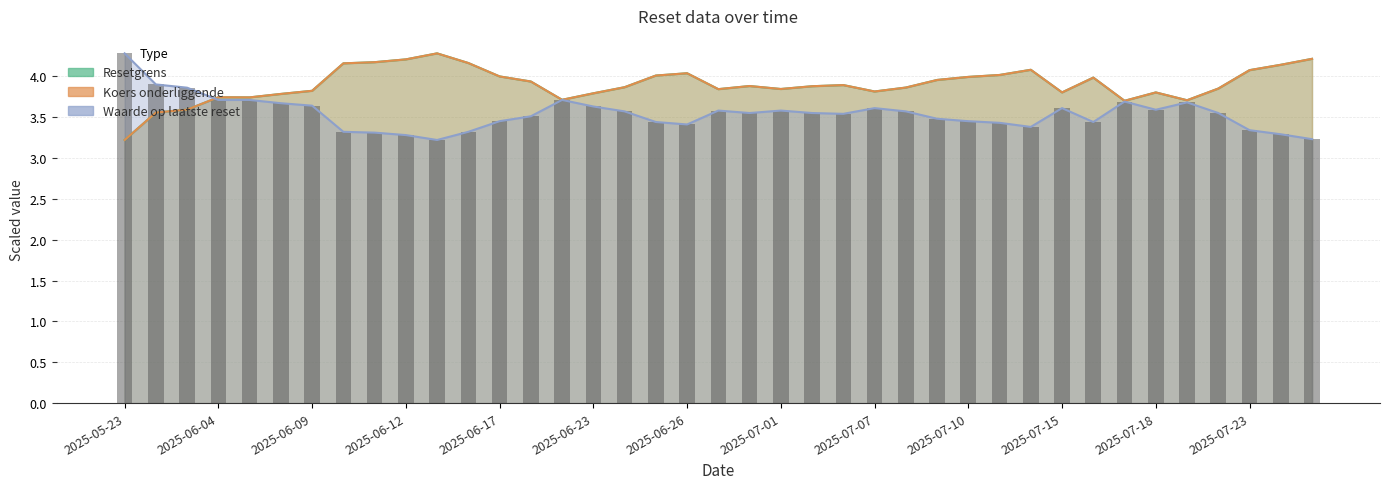

Rank the series at 2025-06-24 from lowest to highest value.

Waarde op laatste reset, Resetgrens, Koers onderliggende